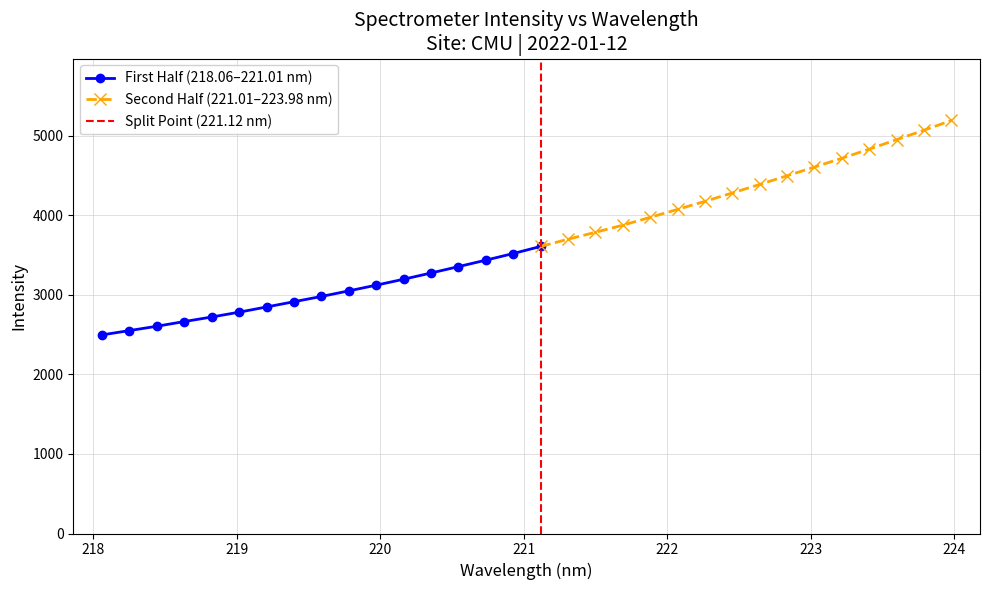

What is the change in value from 222.263 to 223.408?

+655.9